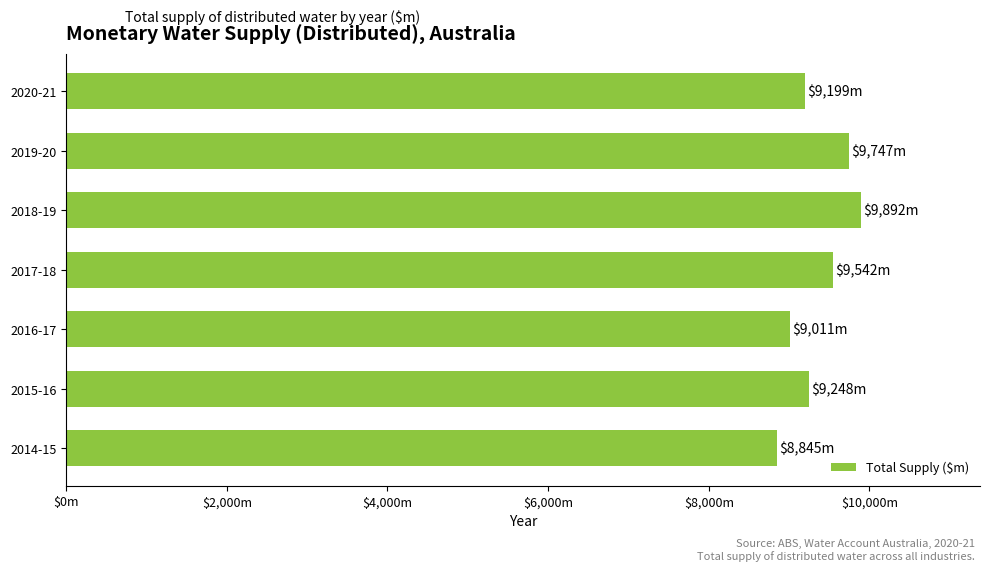

Are the bars grouped side by side (vs. stacked)?

No